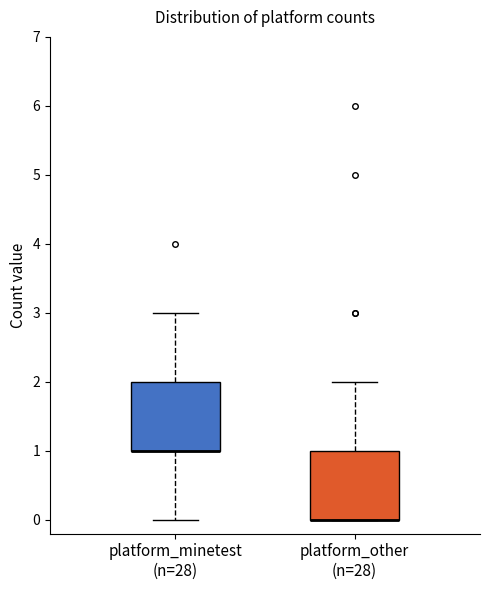

Where is the upper edge of the box for platform_other (n=28) on the y-axis? The values are not printed on the chart, so give them approximately, as read against the axis.

1